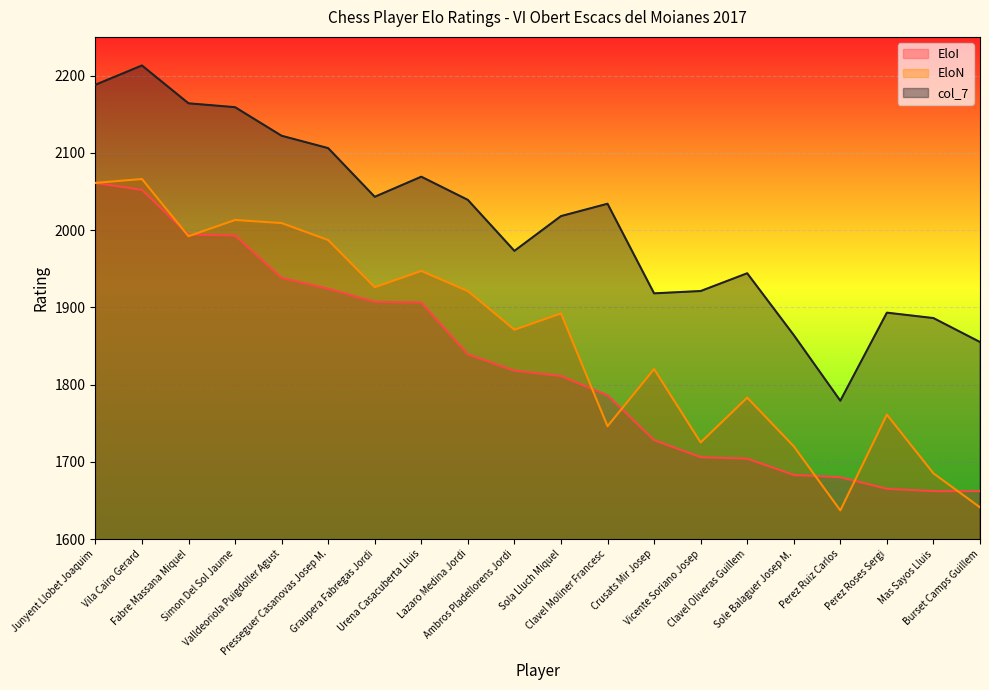

True or false: EloI has a value of 3254 at Sola Lluch Miquel.

False